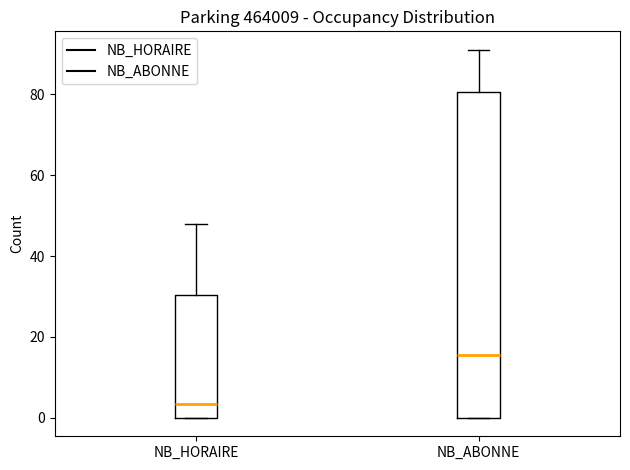

Which box is the tallest, from its lower edge to its upper edge?

NB_ABONNE